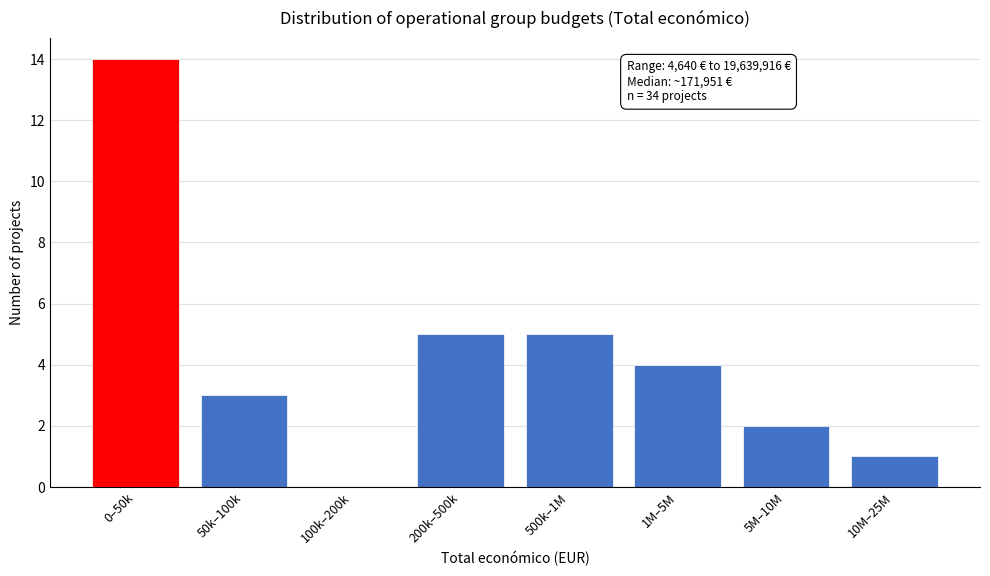

Reading right to left, list all the values displayed in this chart.

10M–25M=1	5M–10M=2	1M–5M=4	500k–1M=5	200k–500k=5	100k–200k=0	50k–100k=3	0–50k=14